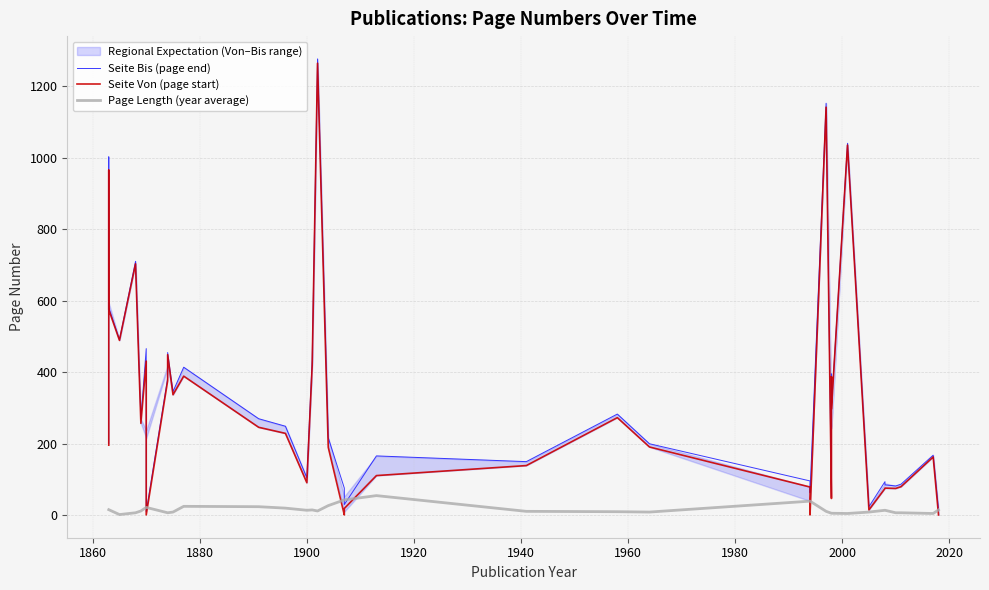

What is the average value of the Seite_Bis series?

327